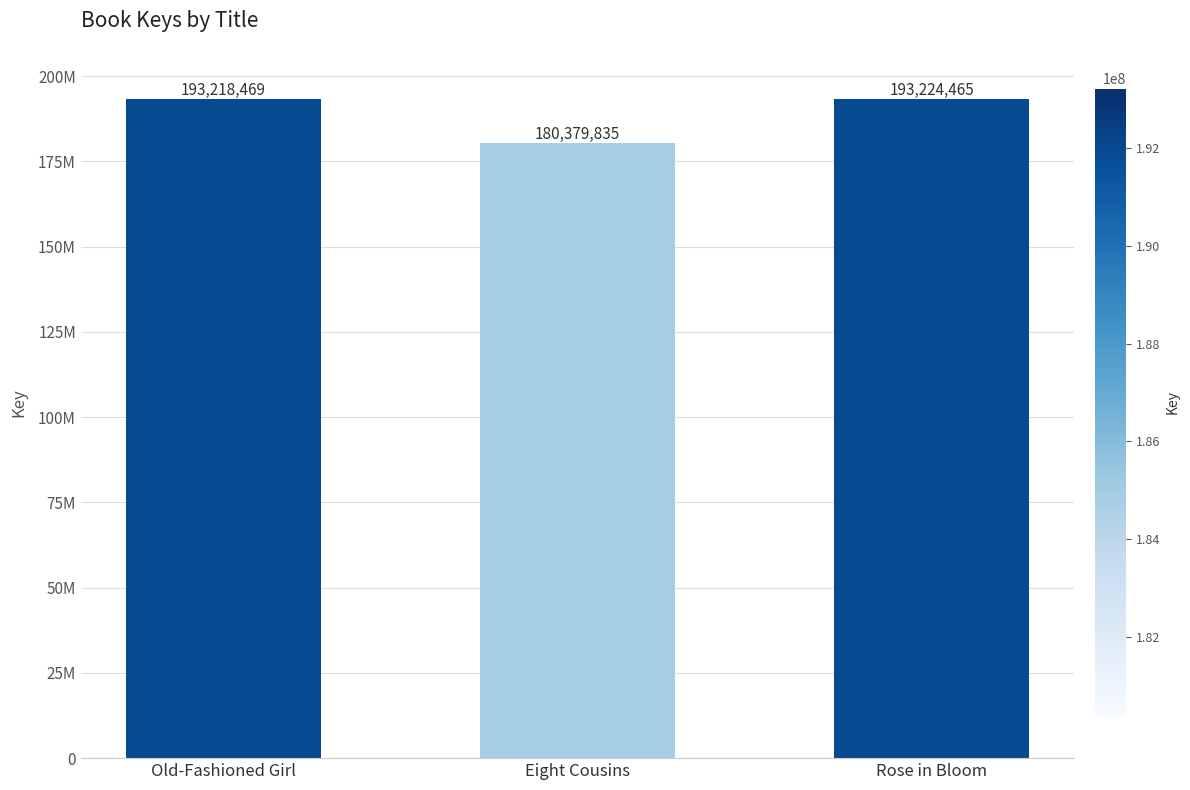

Does the chart contain any negative values?

No